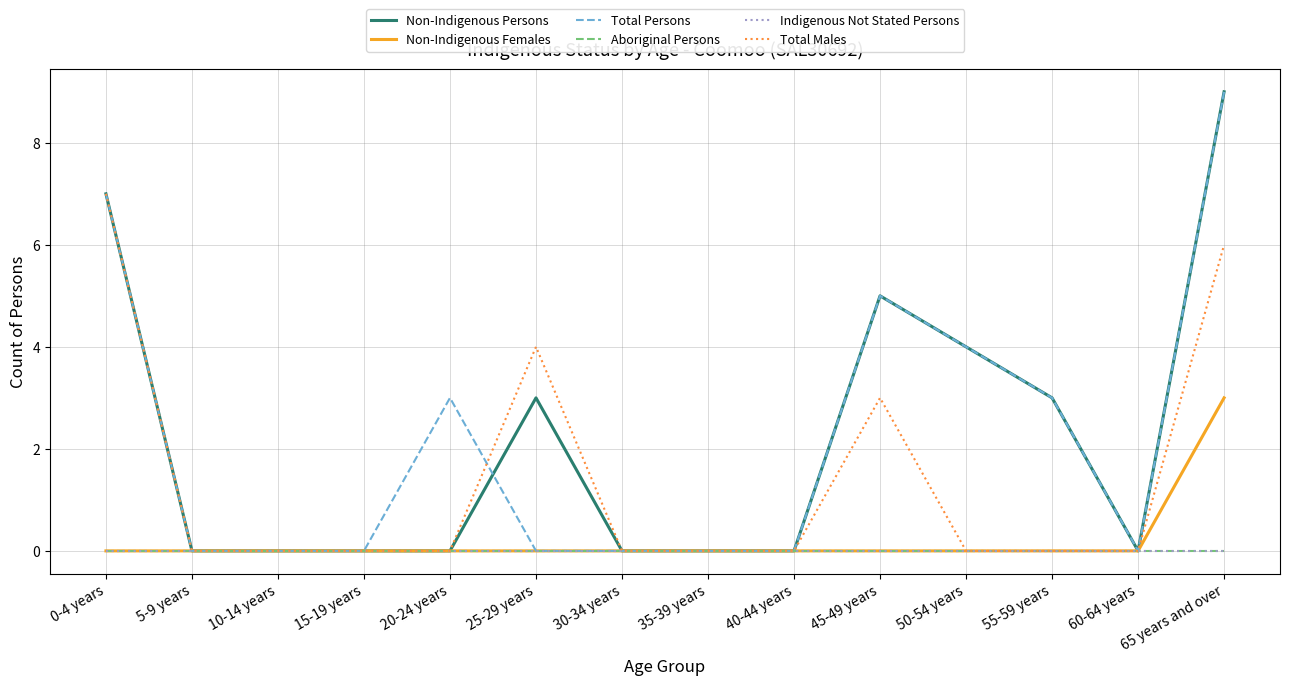

Where is the first local maximum for Total Persons?

20-24 years